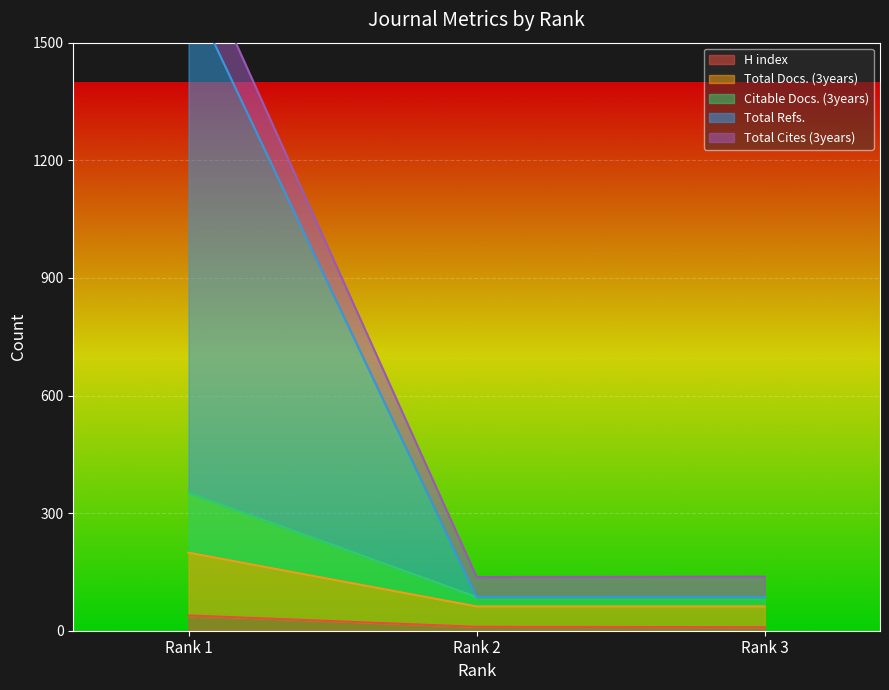

At which label is Citable Docs. (3years) closest to 130?

Rank 2